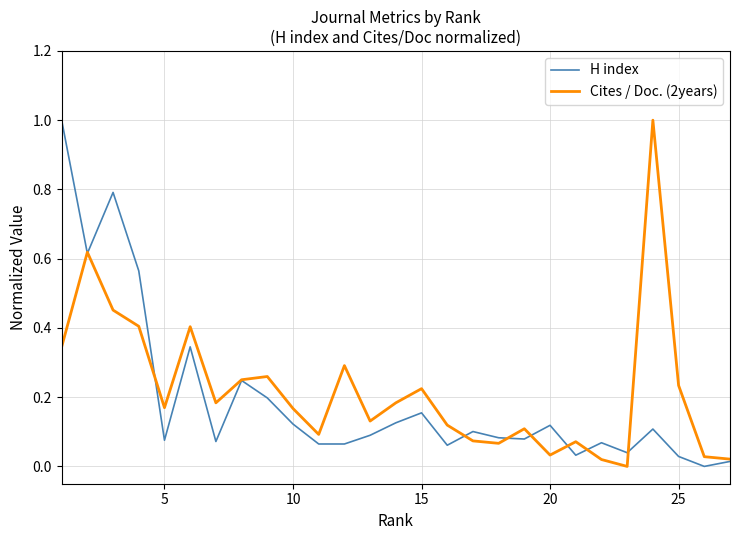

What is the greatest value displayed?

1.0